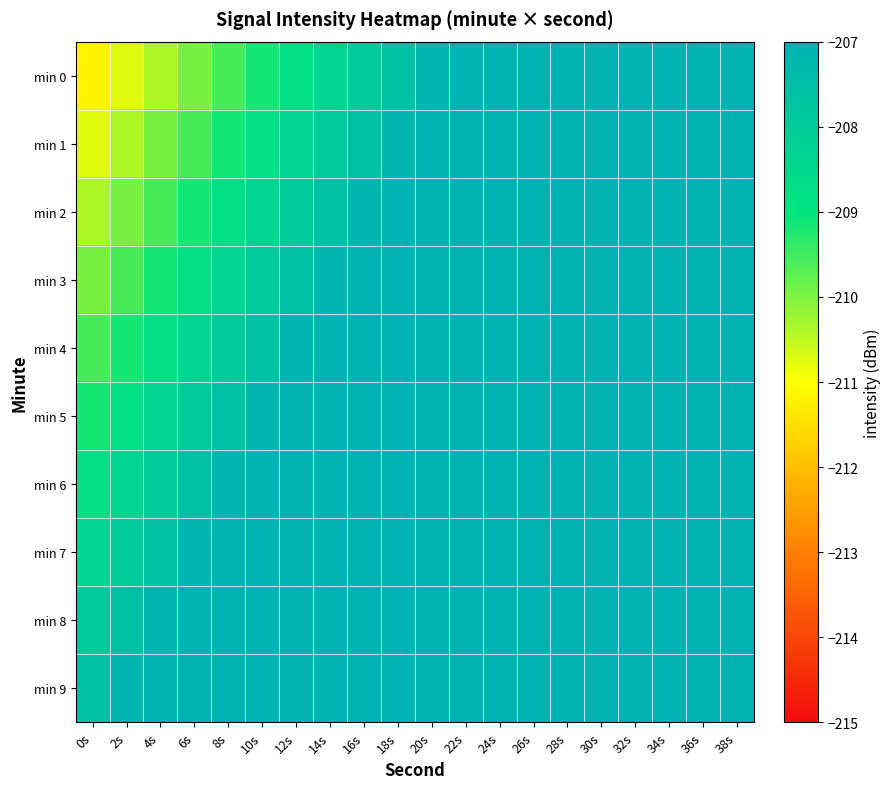

Count the number of data series in this chart.

10